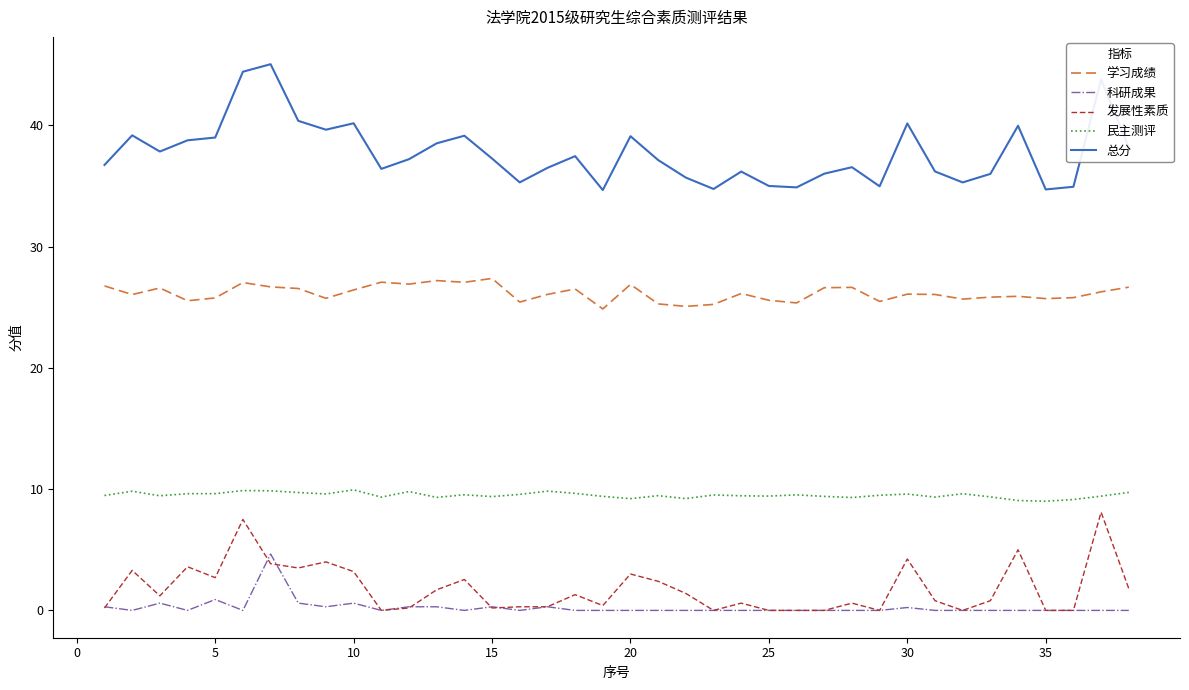

What is the difference between the maximum and minimum values in the 学习成绩 series?

2.5